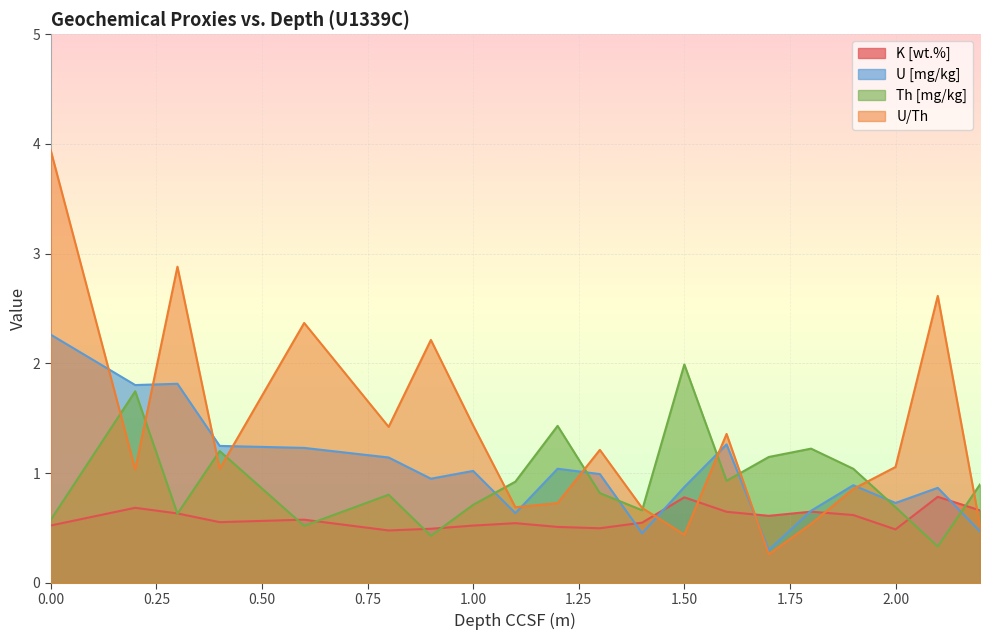

Which series ends up on top after the final intersection of U [mg/kg] and U/Th?

U/Th